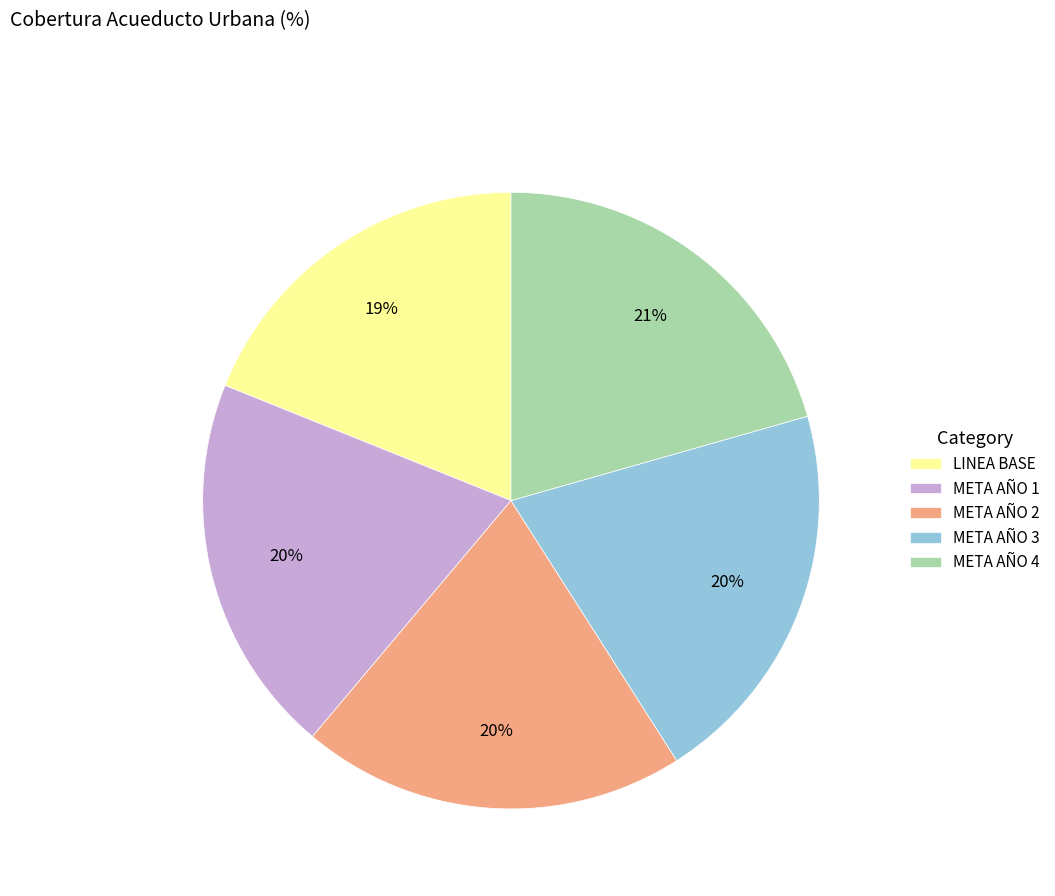

What percentage is the META AÑO 3 slice, to the nearest percent?

20%